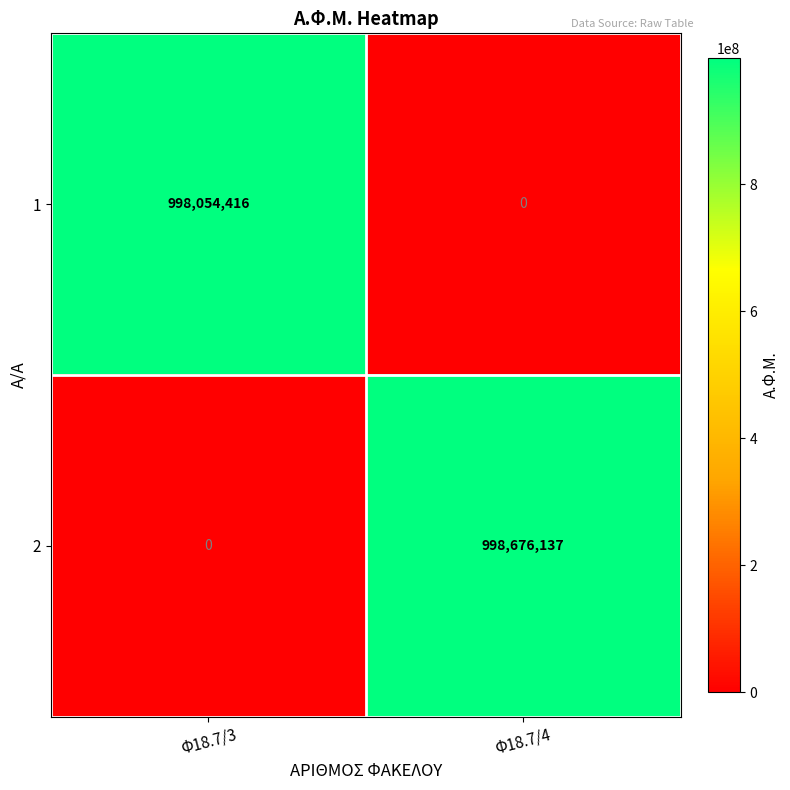

Rank the series by their average value, from lowest to highest.

1, 2